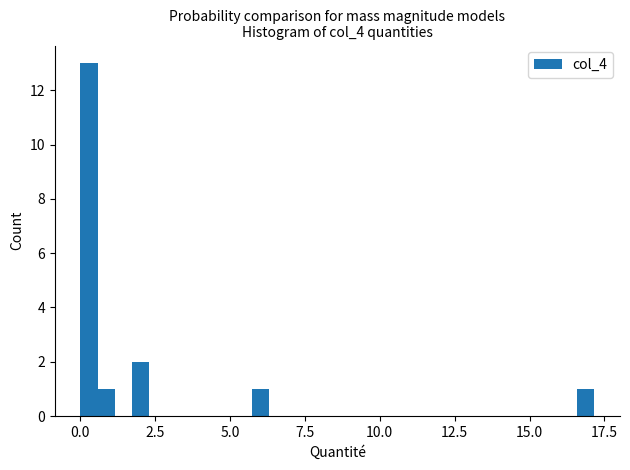

Read against the x-axis, roughly where is the centre of the tallest bar?

0.5